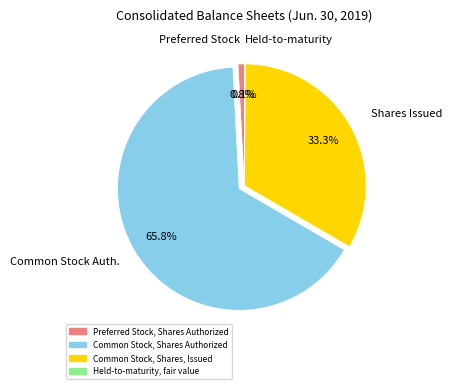

What percentage is the Common Stock, Shares, Issued slice, to the nearest percent?

33%